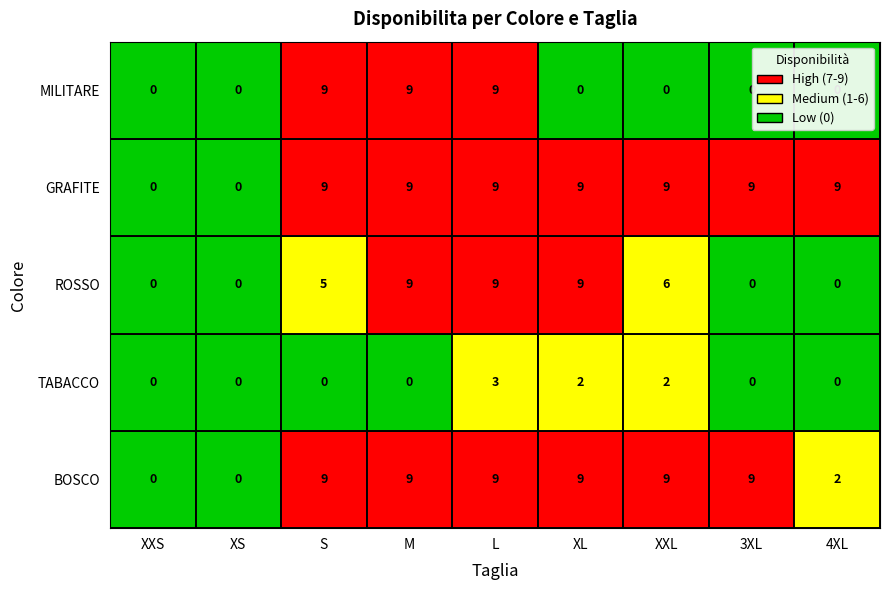

What is the total value across all series at L?

39